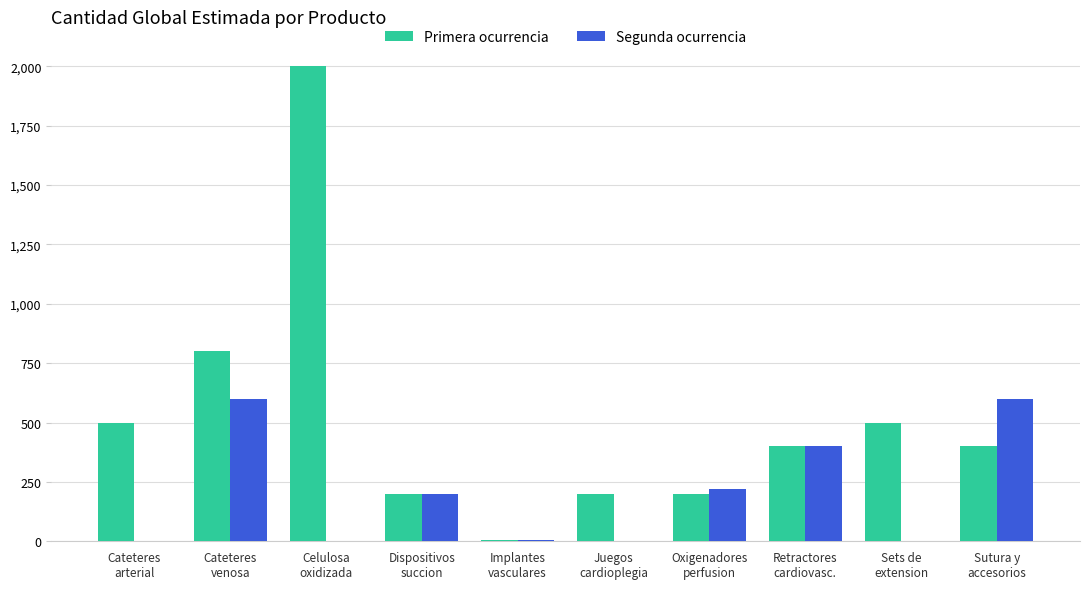

What is the maximum value for Primera ocurrencia?

2000